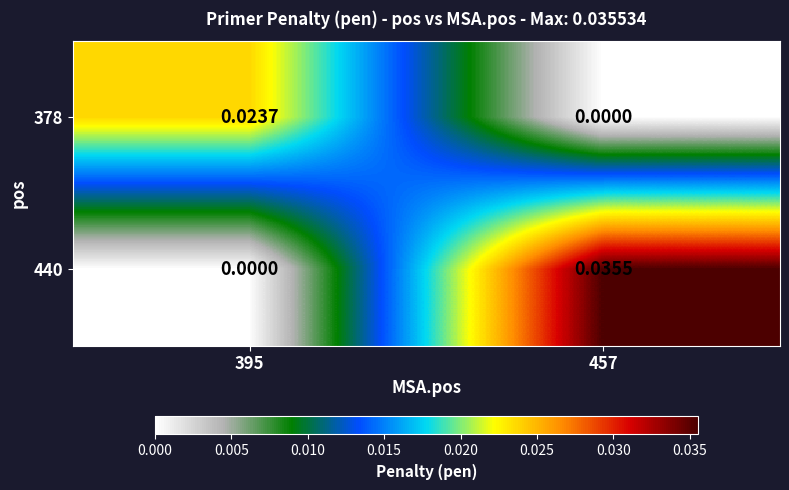

Is the value of 378 at 457 greater than the value of 440 at 457?

No